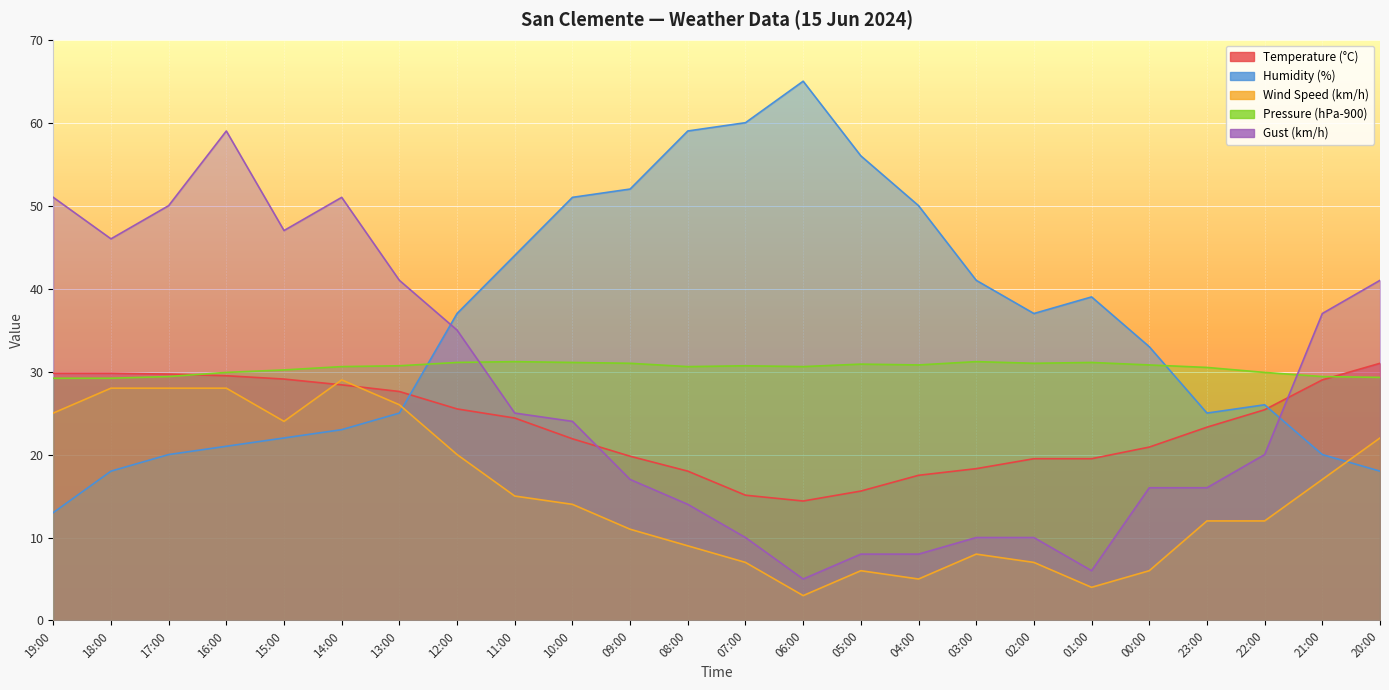

What is the spread (max minus min) of values at 19:00?

38.0